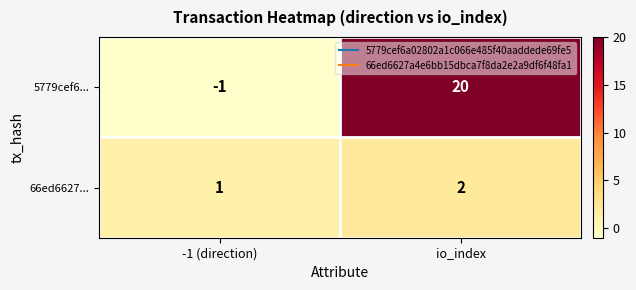

Where is 5779cef6... nearest to the value 9?

-1 (direction)